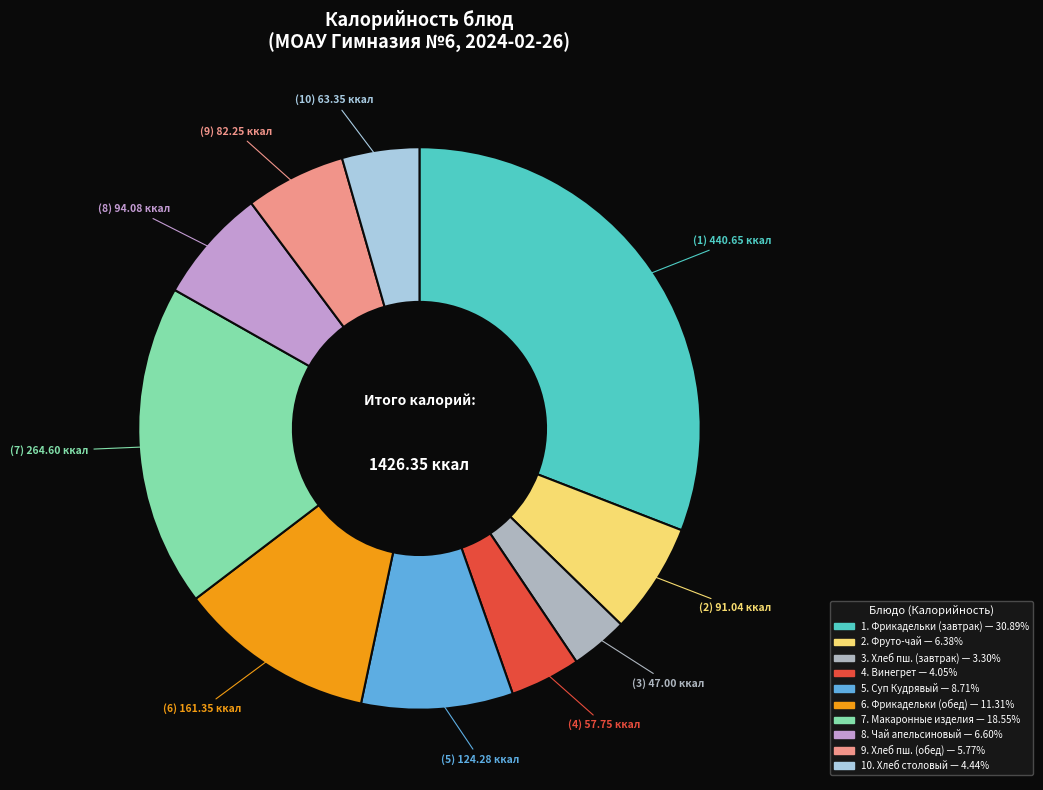

How many slices are in this pie chart?

10